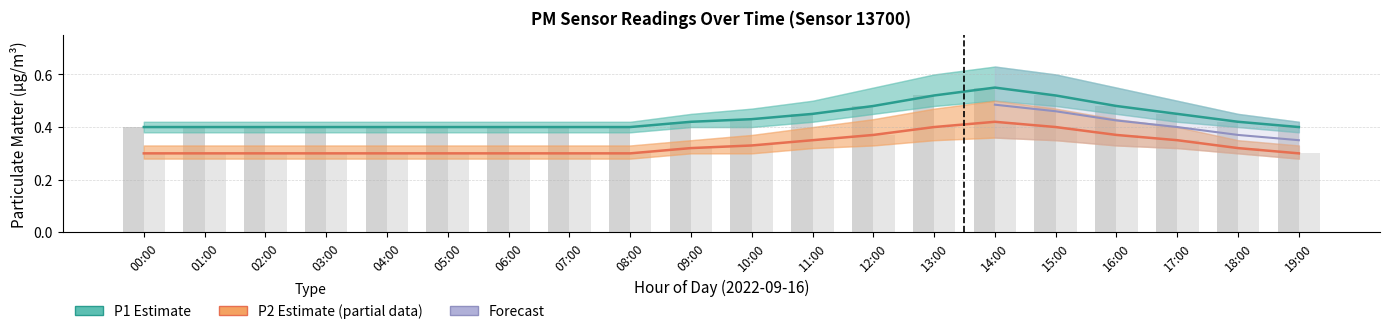

What is the label of the 11th bar from the right?

09:00